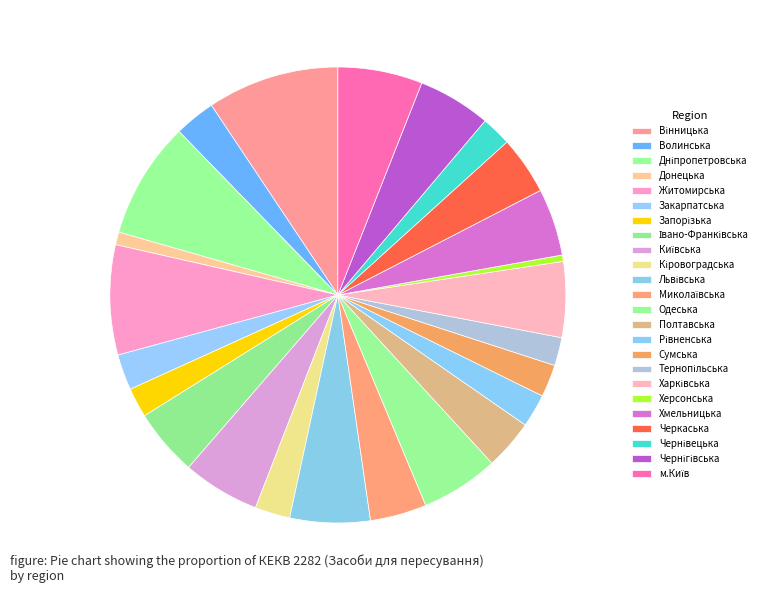

How many segments does this pie chart have?

24